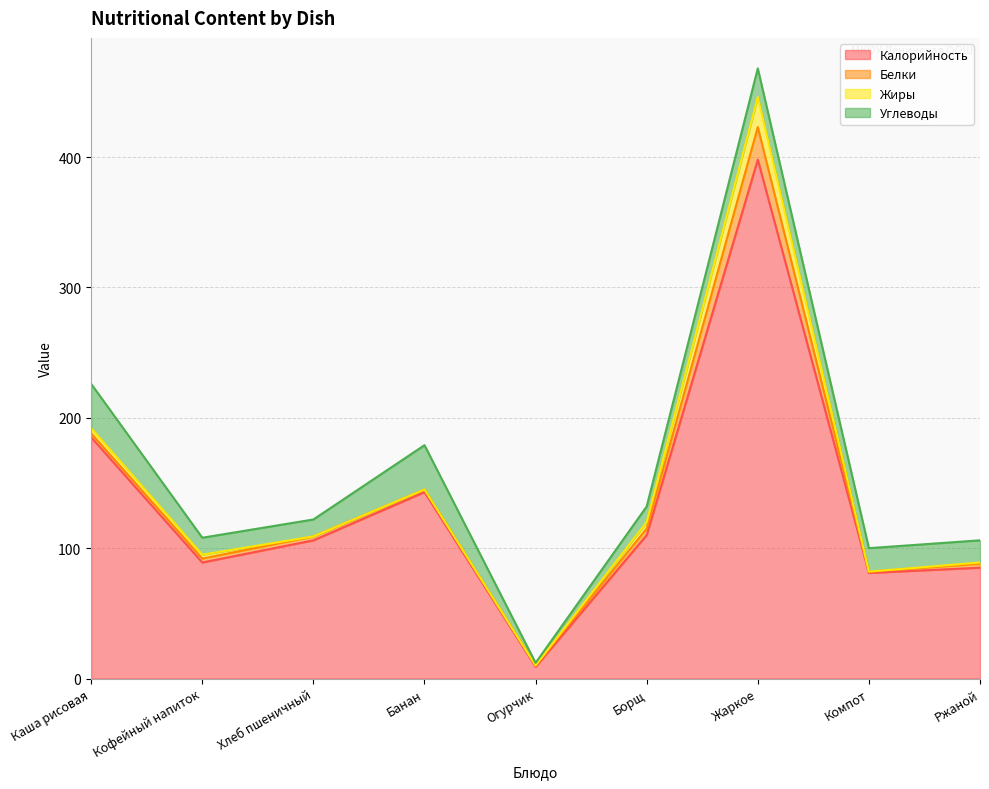

How many intersections are there between Белки and Углеводы?

2